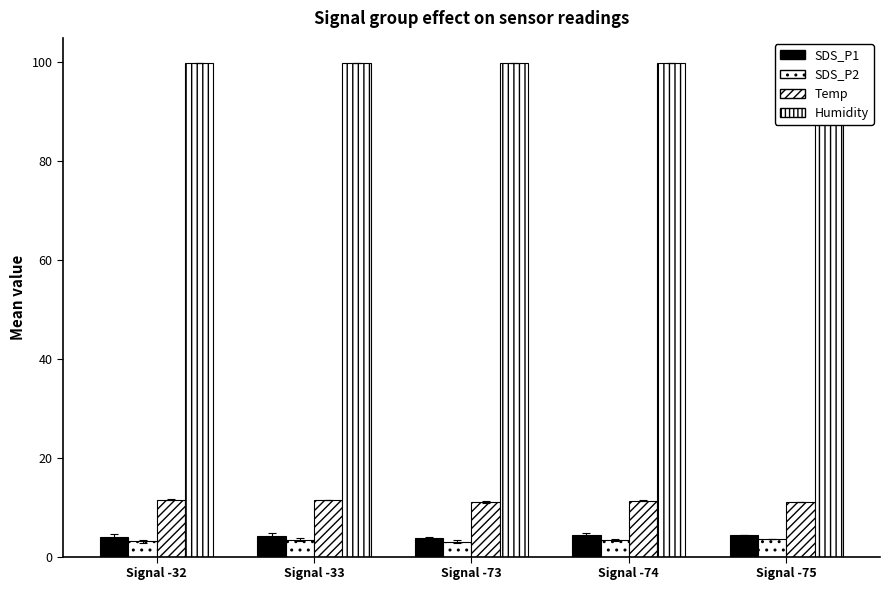

List the series in order of their peak value, highest first.

Humidity, Temp, SDS_P1, SDS_P2